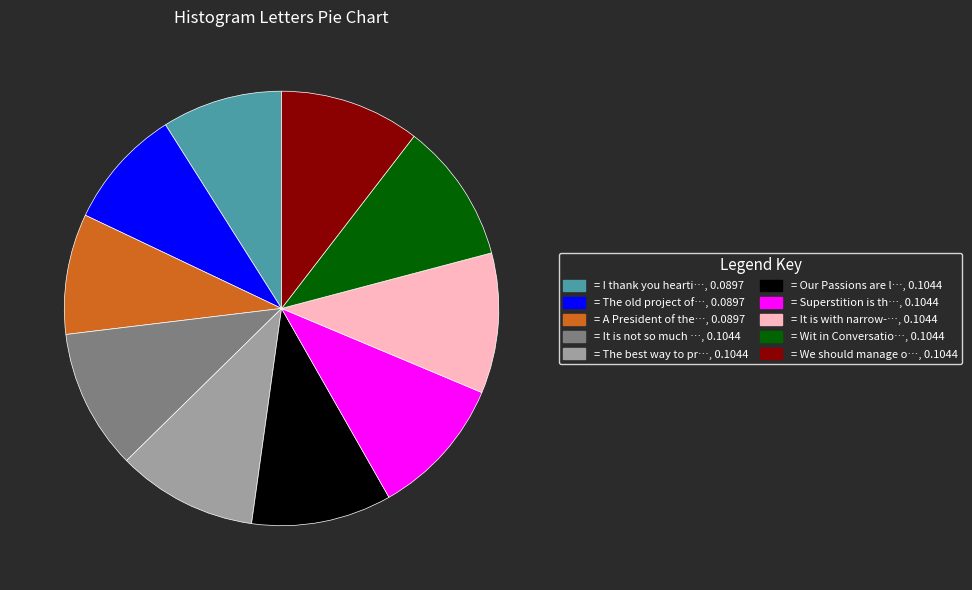

Count the number of slices in the pie.

10